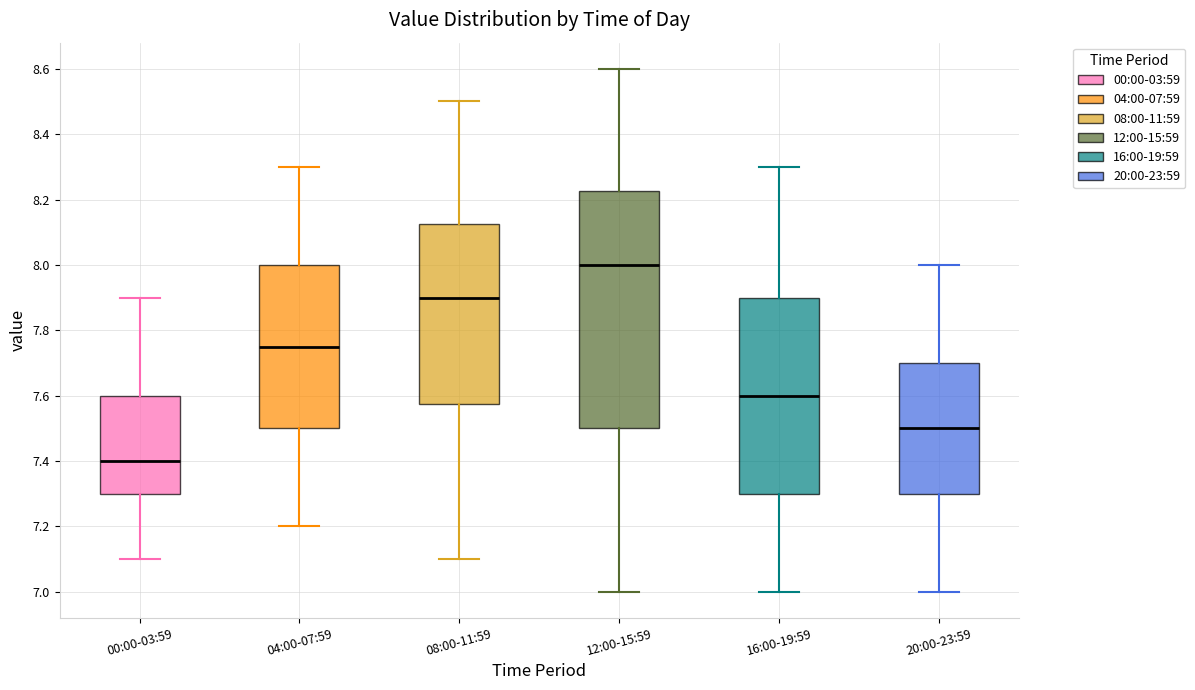

Comparing the boxes themselves (not the whiskers), which one is the tallest?

12:00-15:59